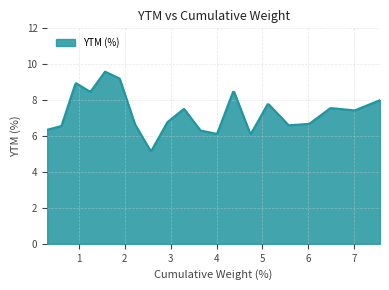

What is the difference between the maximum and minimum values?

4.4